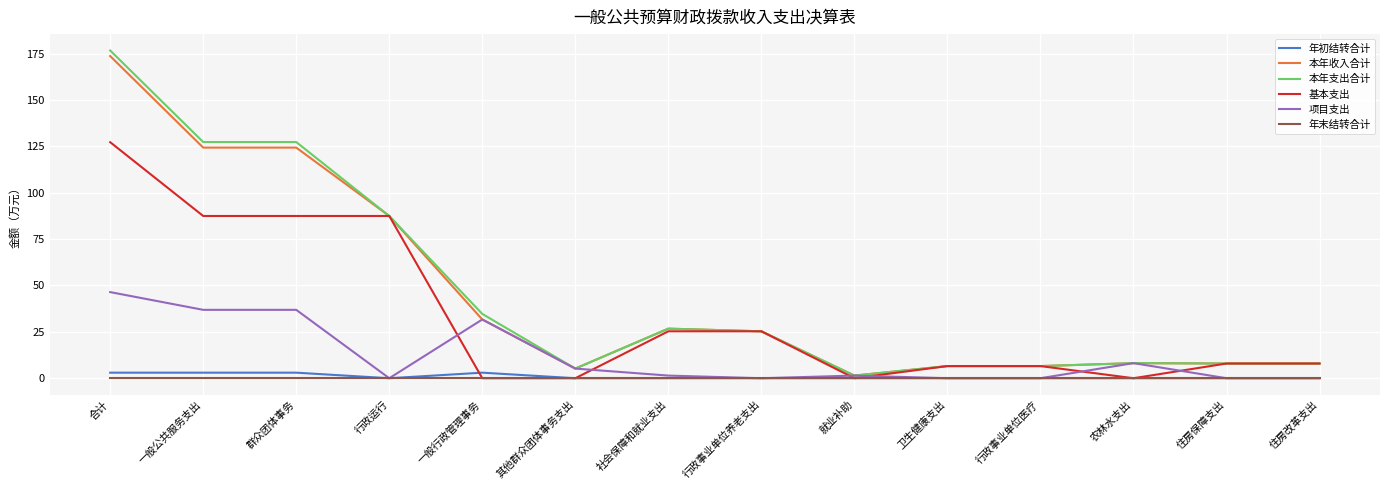

Is it true that 年末结转合计 equals 0.0 at 住房保障支出?

True